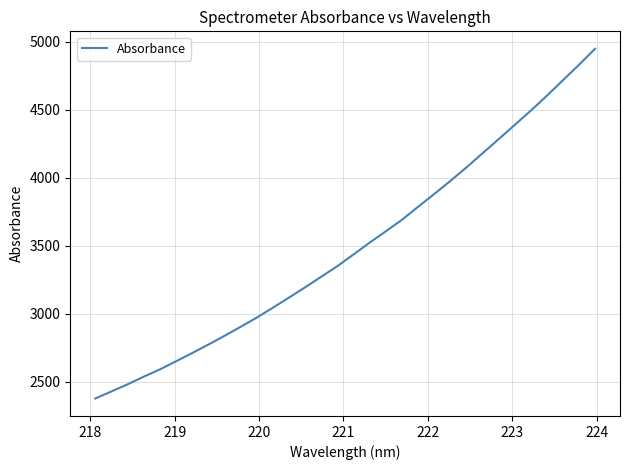

Reading left to right, what are all the values shown in this chart?

2378.3	2430.0	2482.2	2538.1	2591.5	2651.3	2711.5	2773.8	2837.6	2904.1	2971.8	3044.3	3118.7	3194.1	3272.0	3349.6	3435.4	3522.0	3604.9	3689.6	3784.9	3878.4	3974.5	4073.8	4177.5	4281.2	4386.1	4491.2	4600.7	4715.0	4828.8	4946.5